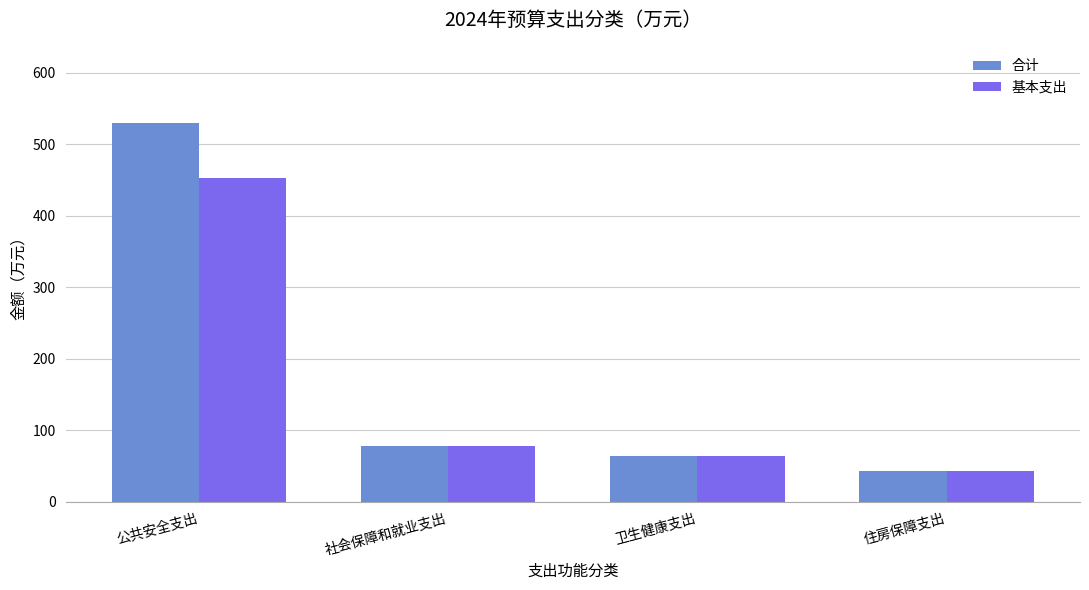

The value of 基本支出 at 社会保障和就业支出 is 78.5. True or false?

True